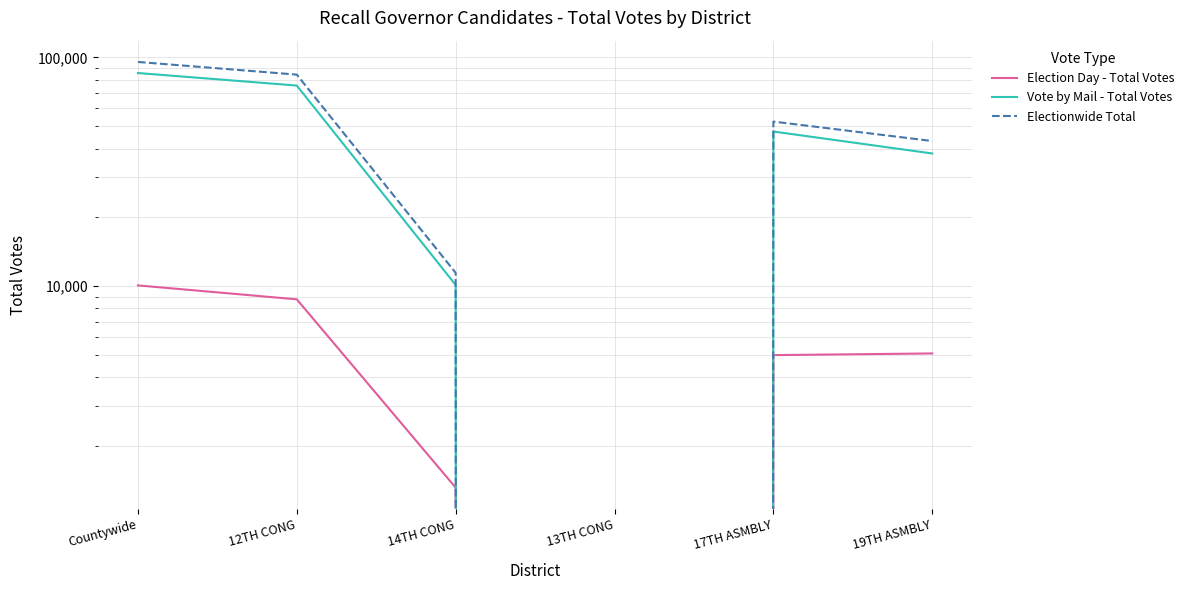

True or false: Election Day - Total Votes and Electionwide Total cross at least once.

False